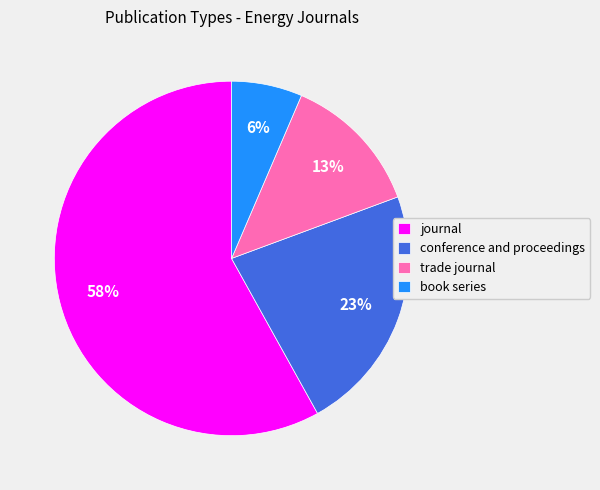

How many slices are in this pie chart?

4